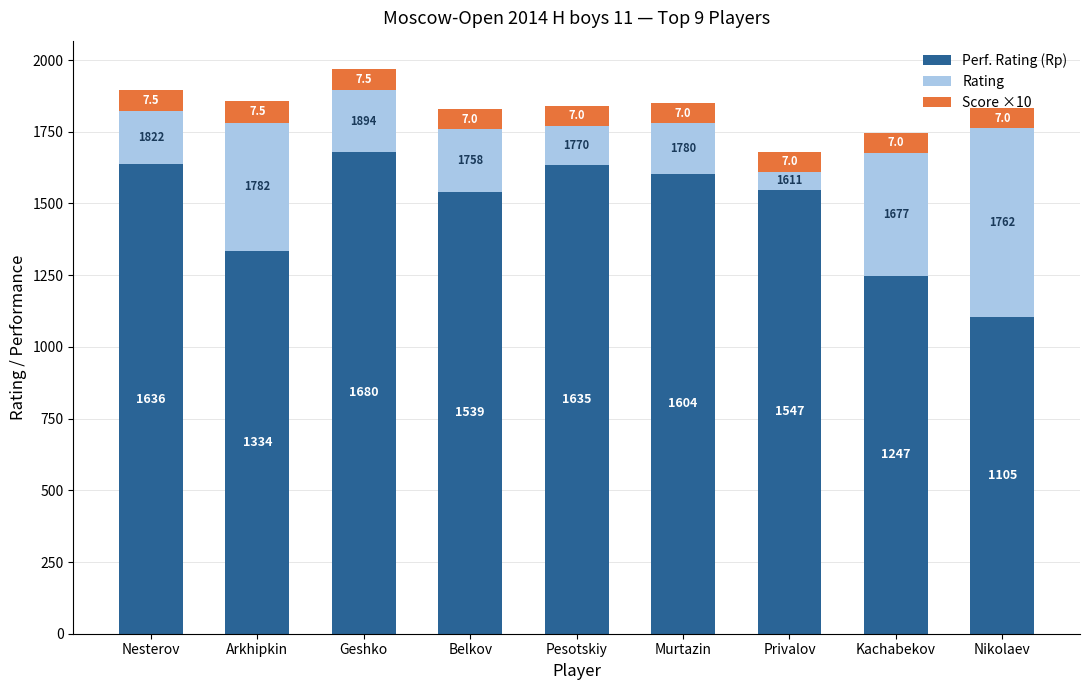

Are the bars horizontal?

No